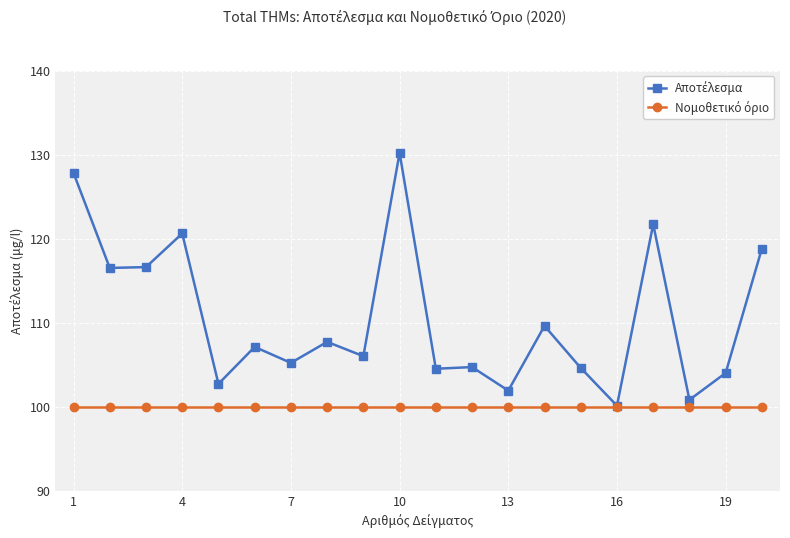

What is the greatest value displayed?

130.2